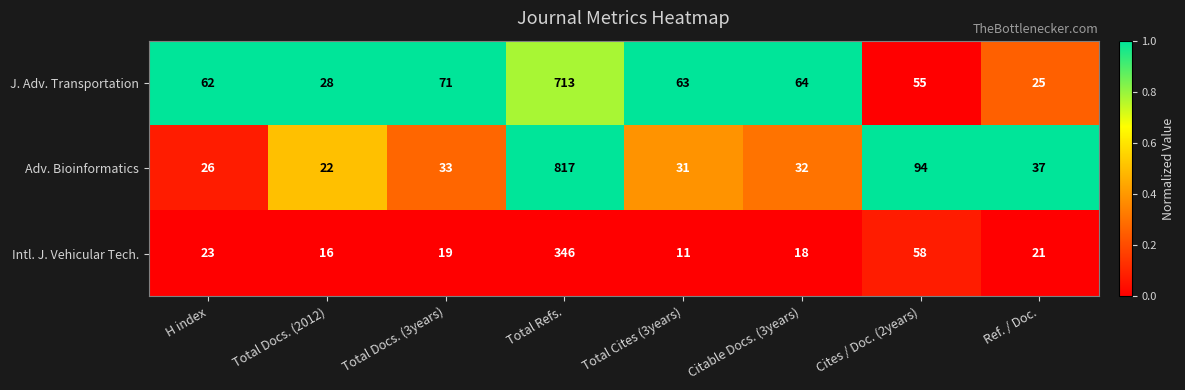

How many series are shown in this chart?

3